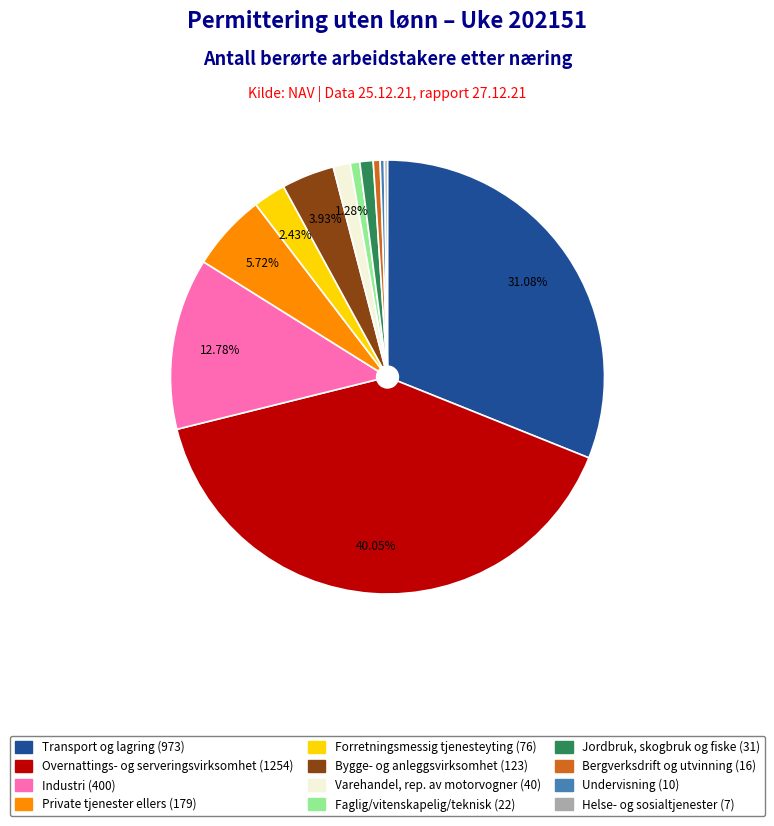

Is there a majority slice in this chart?

No